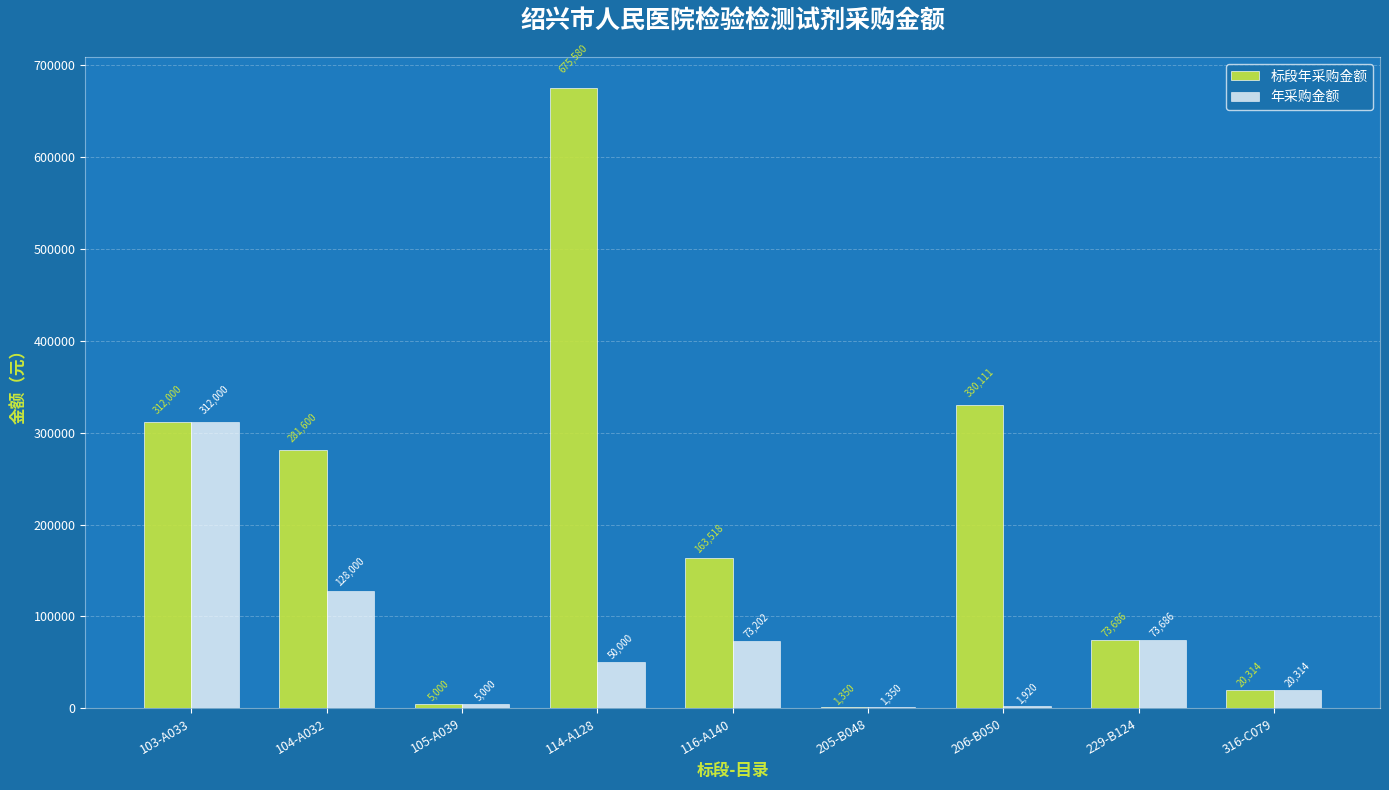

Is the value of 年采购金额 at 116-A140 greater than the value of 标段年采购金额 at 105-A039?

Yes